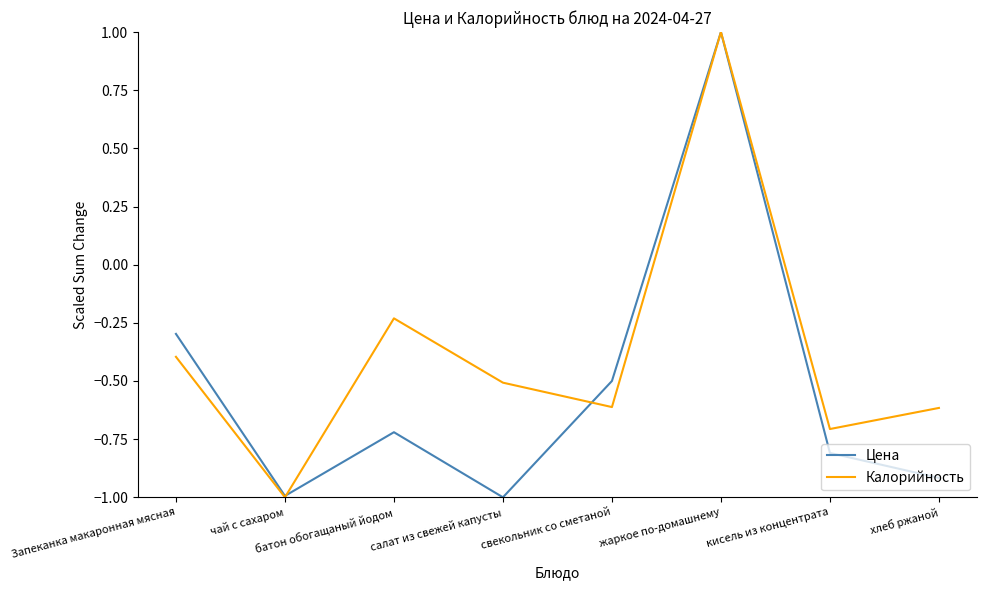

What is the greatest value displayed?

1.0